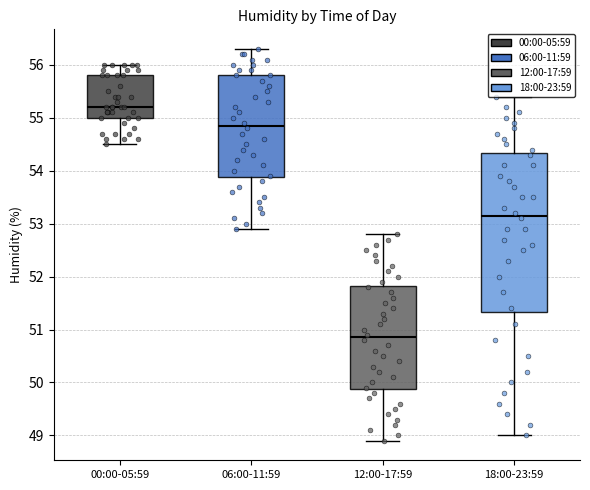

Comparing the boxes themselves (not the whiskers), which one is the tallest?

18:00-23:59